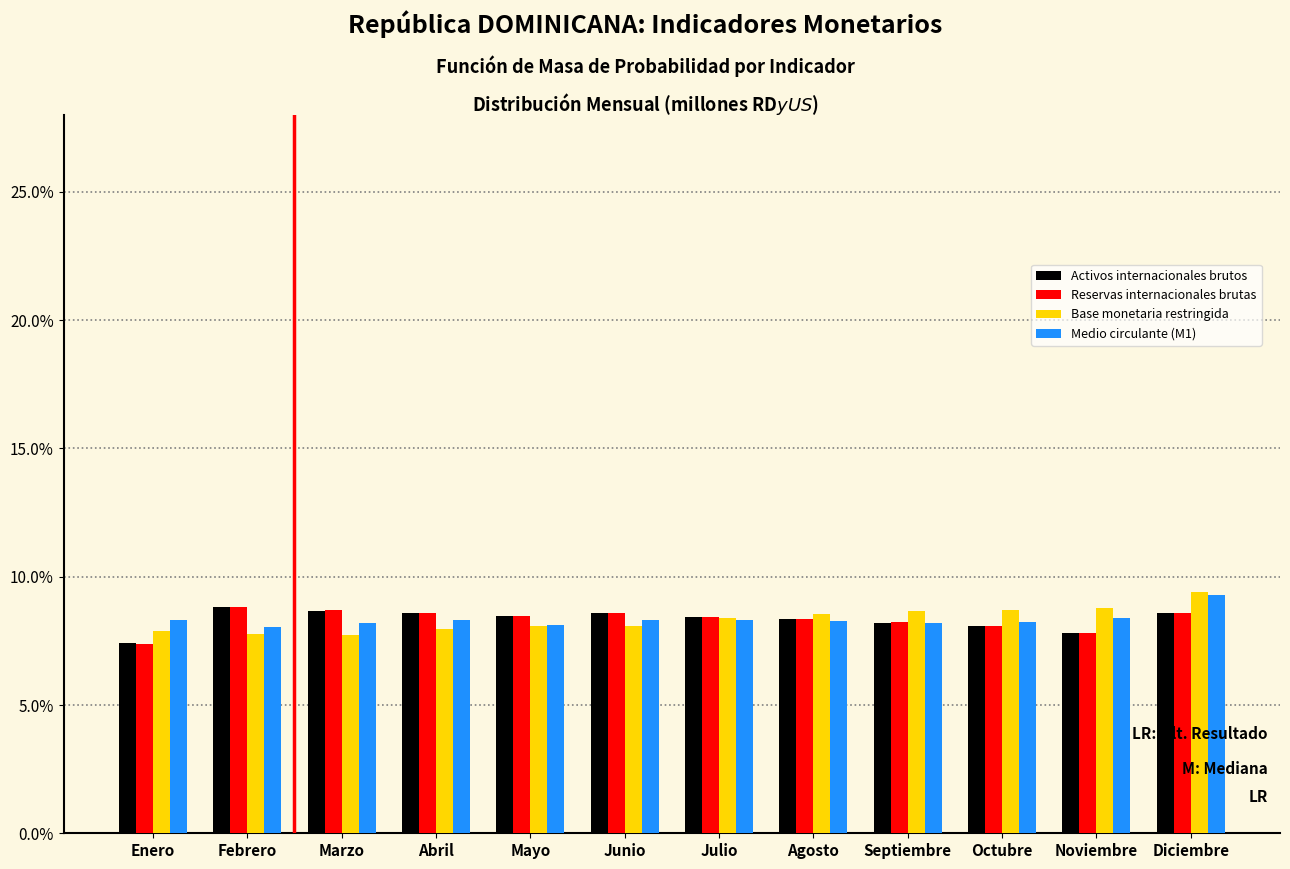

What is the total value across all series at Octubre?

33.1